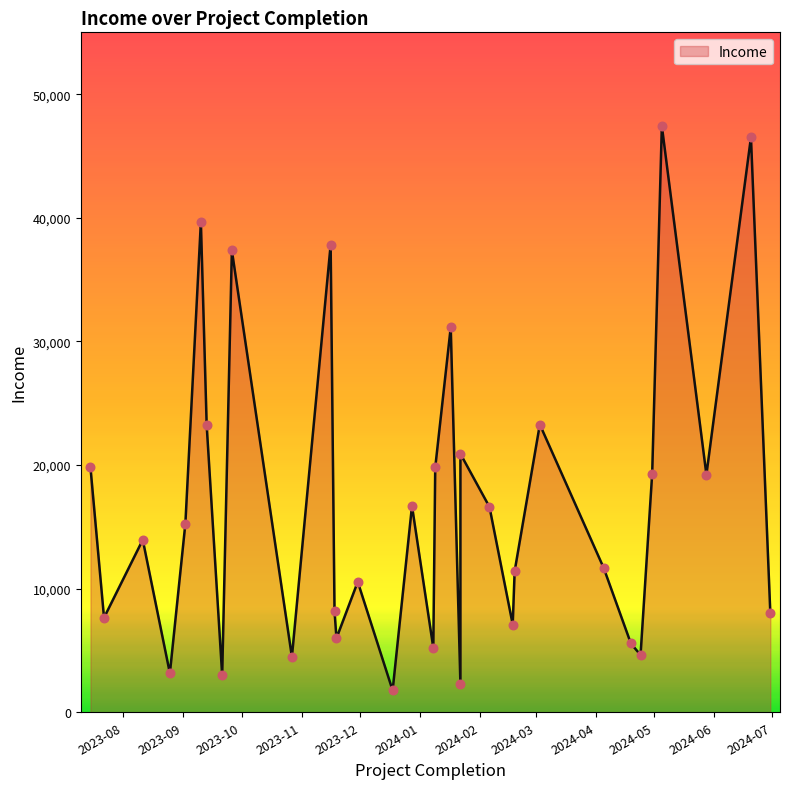

What is the change in value from 2024-04-05 to 2024-01-17?

+19477.4